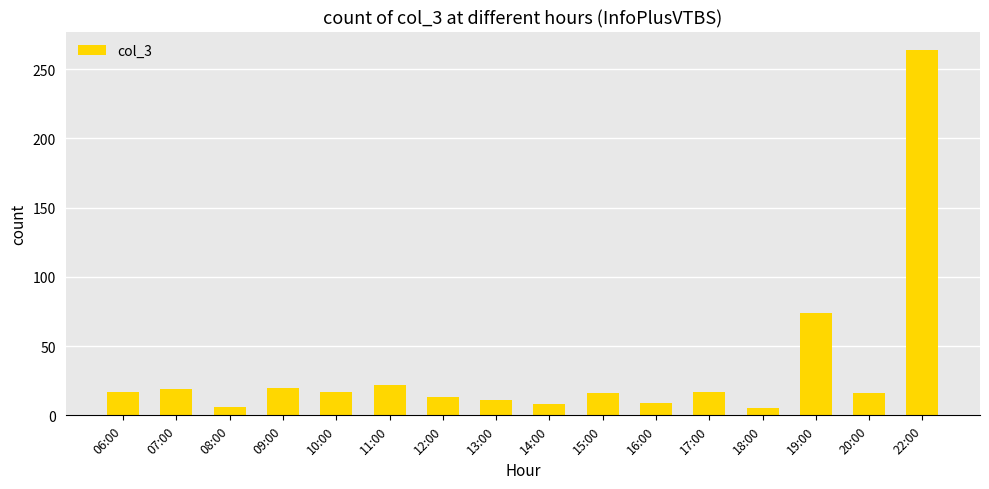

What is the label of the 15th bar from the right?

07:00